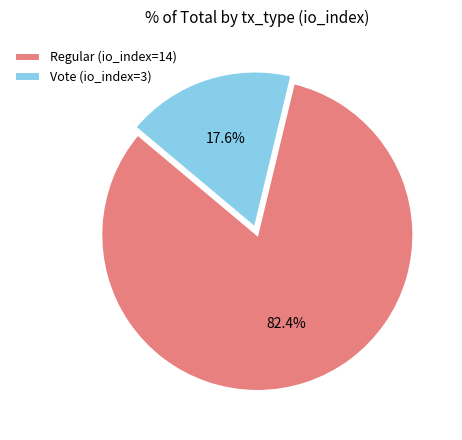

Count the number of slices in the pie.

2